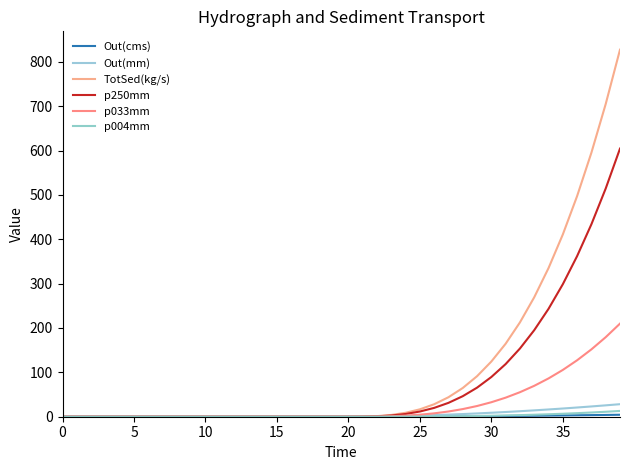

Is this an area chart (filled region under the line)?

No